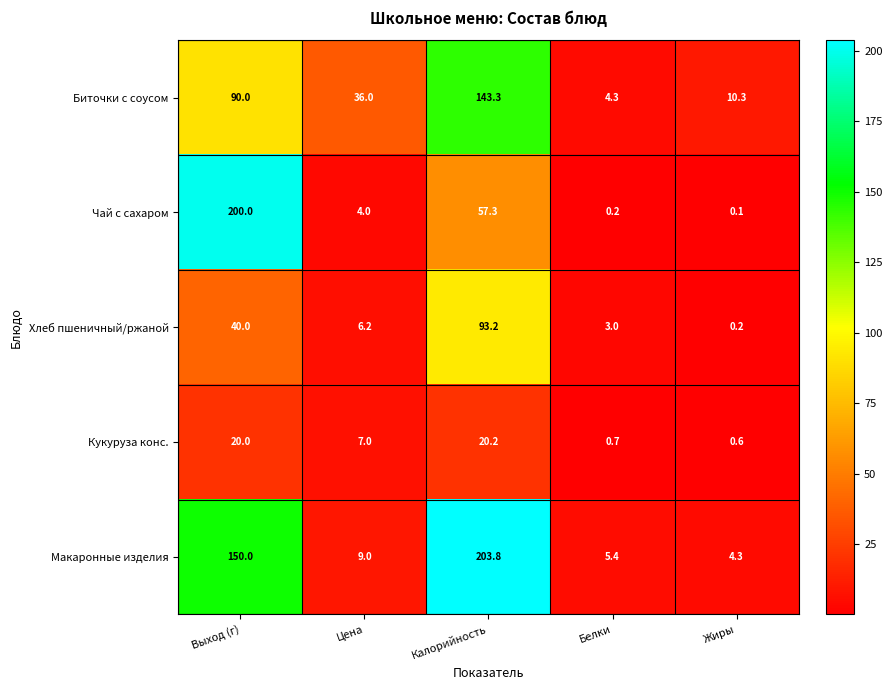

What is the sum of all Чай с сахаром values?

261.6